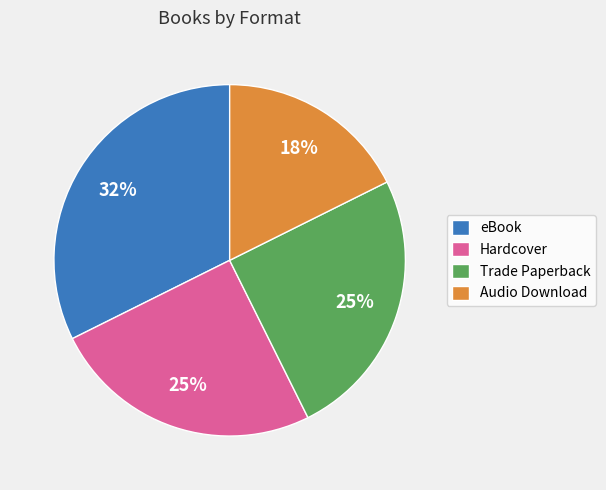

To the nearest percent, what is the combined percentage of Audio Download and Trade Paperback?

43%